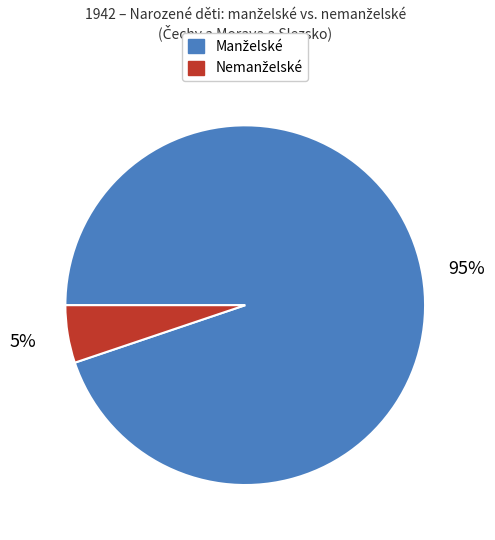

To the nearest percent, what is the difference between the largest and smallest slice percentages?

90%